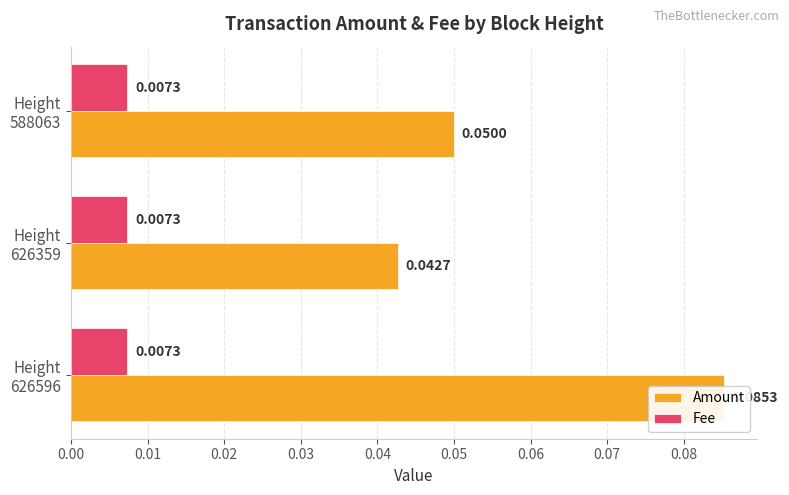

What are all the series names shown in the legend?

Amount, Fee